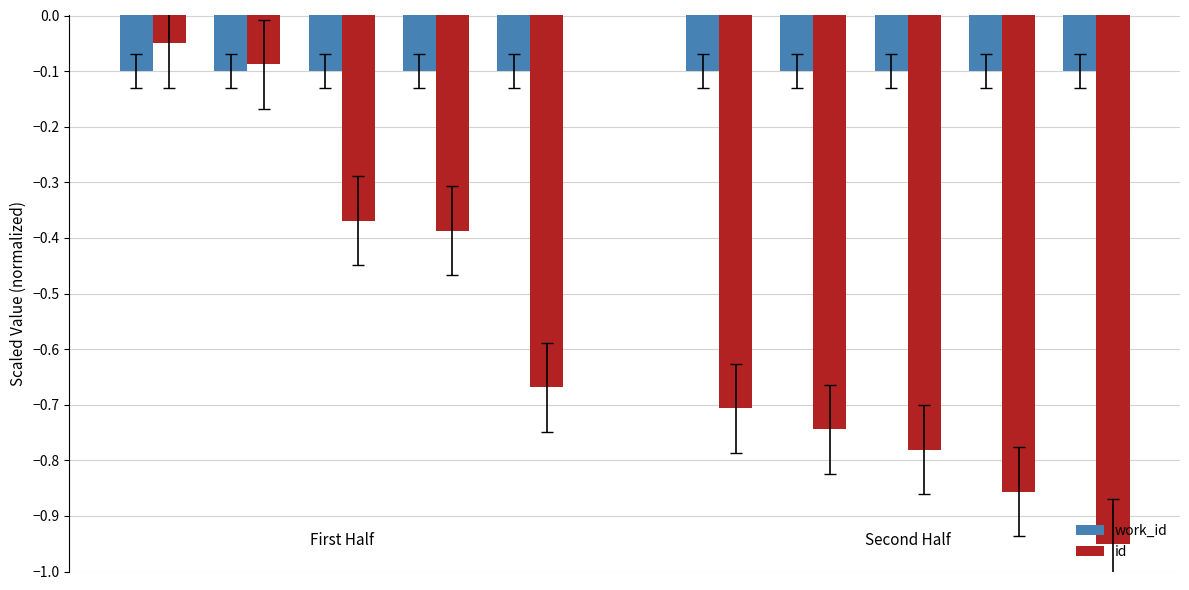

List the series in order of their peak value, highest first.

id, work_id